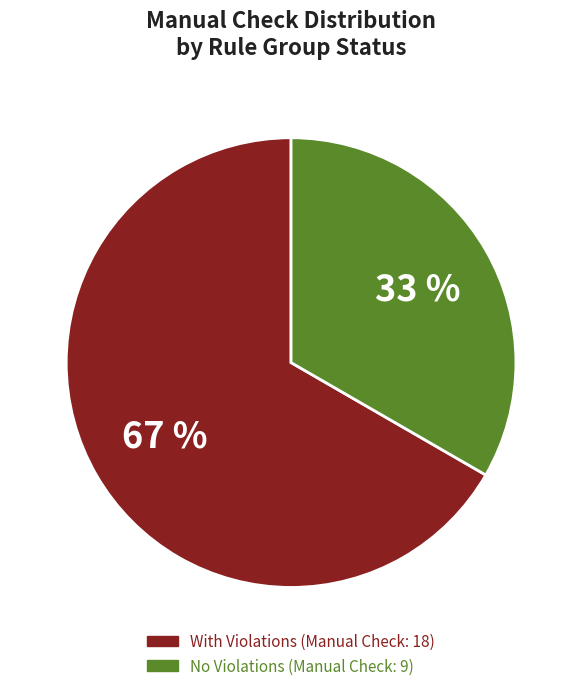

To the nearest percent, what is the average slice percentage?

50%